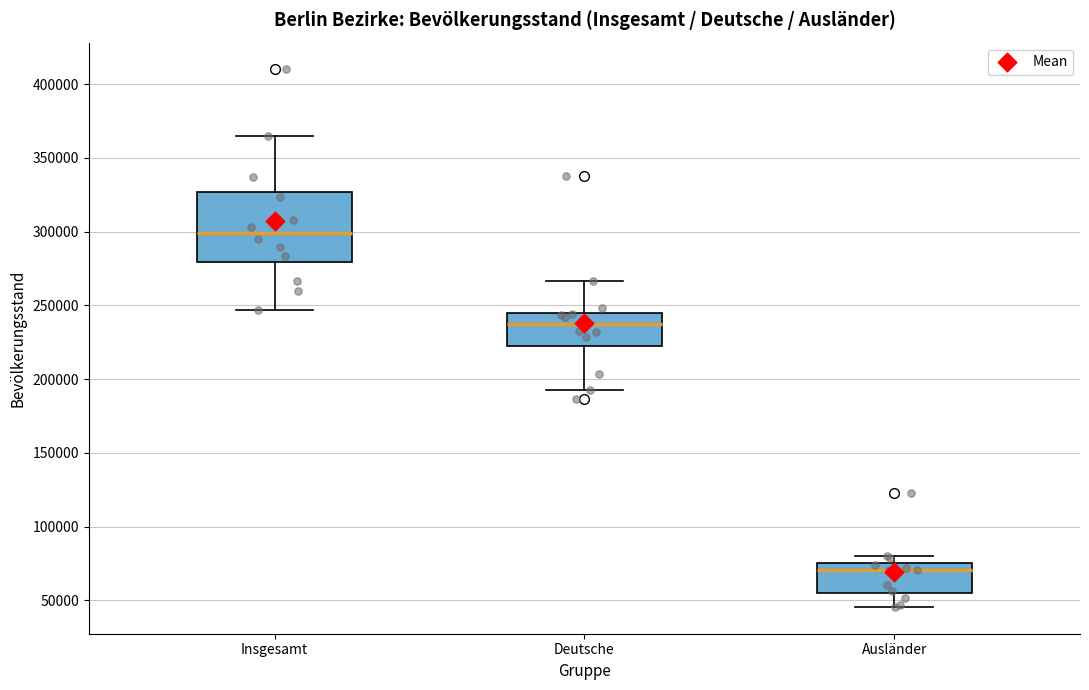

Which box is the tallest, from its lower edge to its upper edge?

Insgesamt